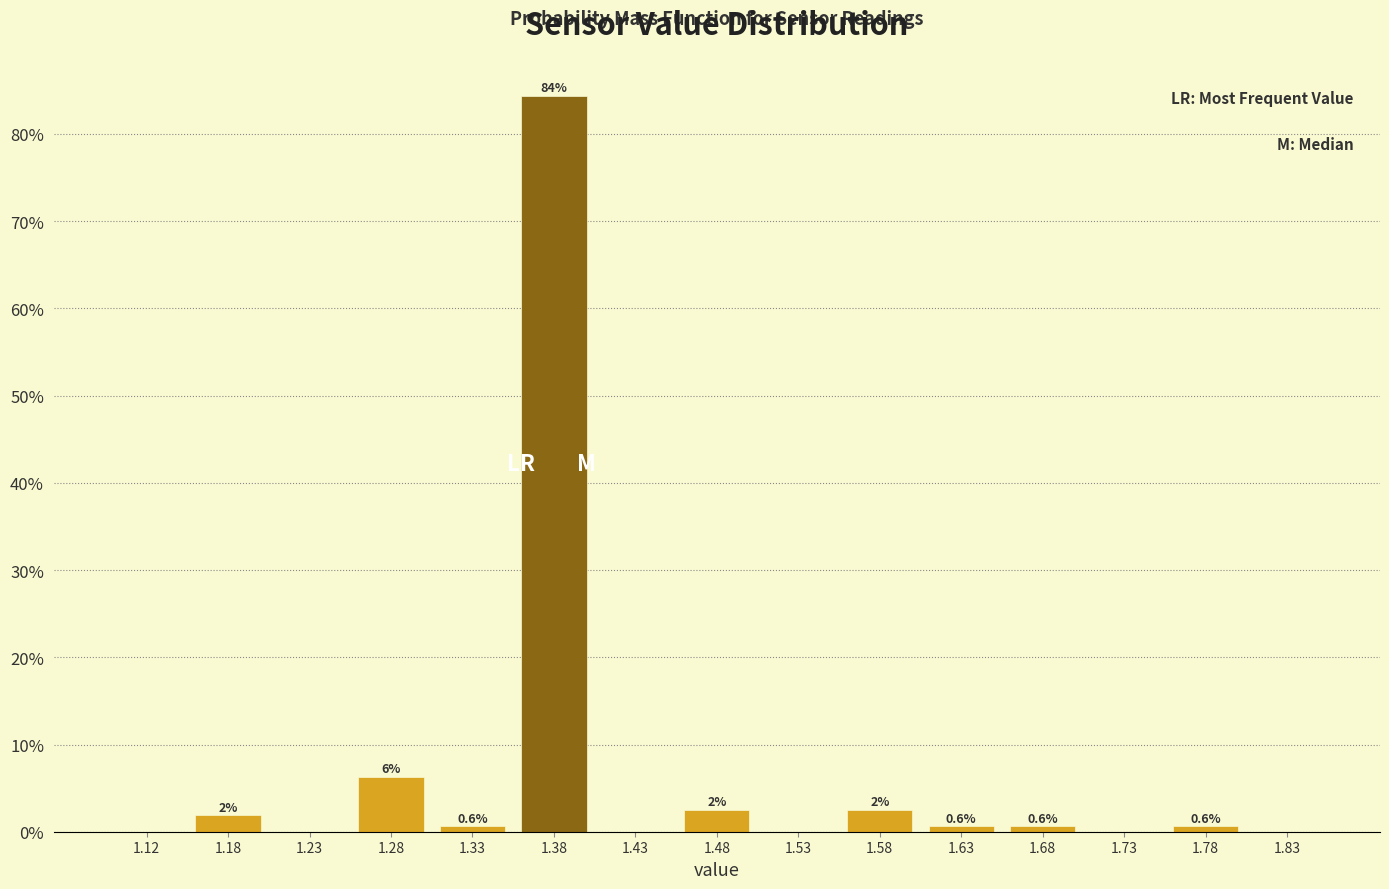

Which range on the x-axis has the tallest bar?

1.35 to 1.40